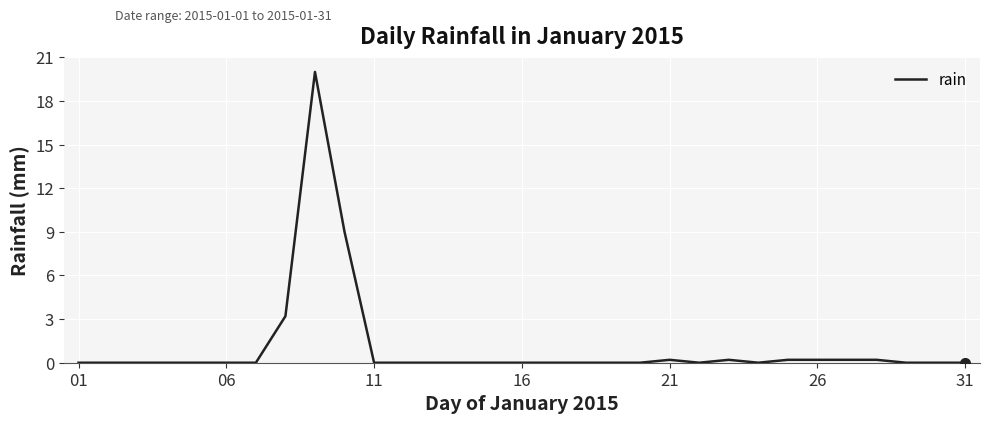

What is the difference between the maximum and minimum values?

20.0